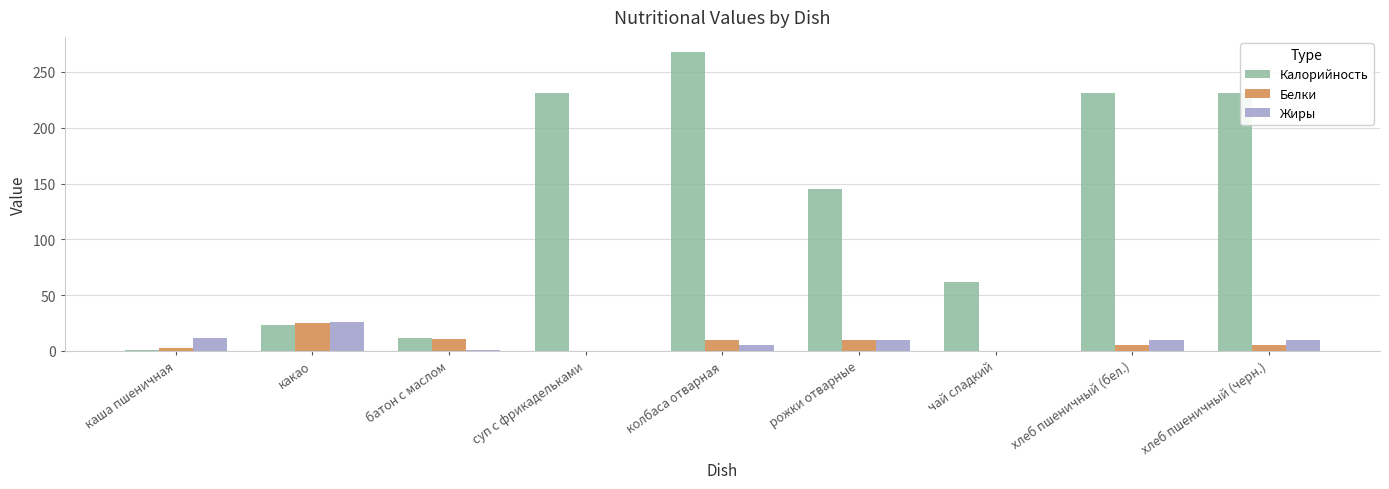

Are the bars grouped side by side (vs. stacked)?

Yes